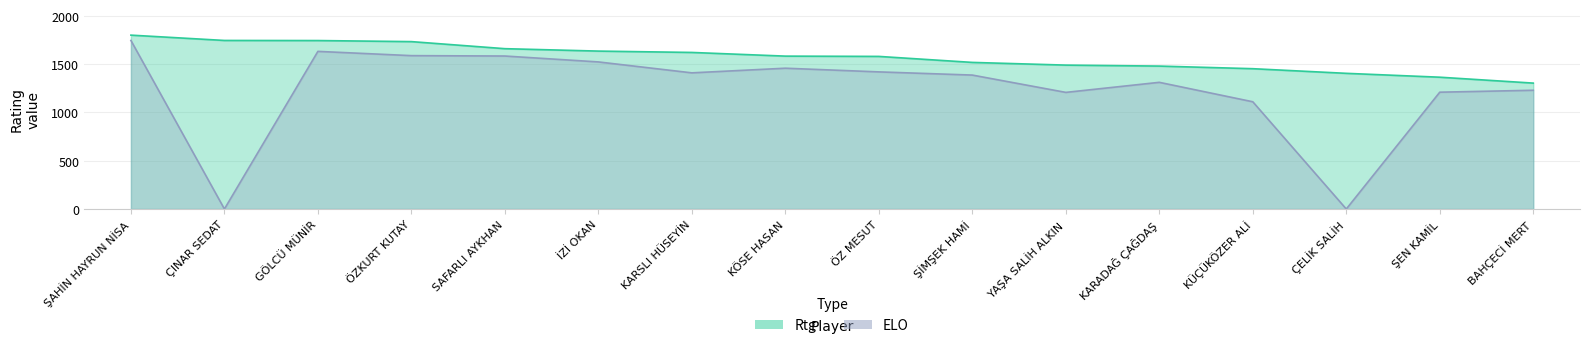

At which label does ELO reach its peak?

ŞAHİN HAYRUN NİSA